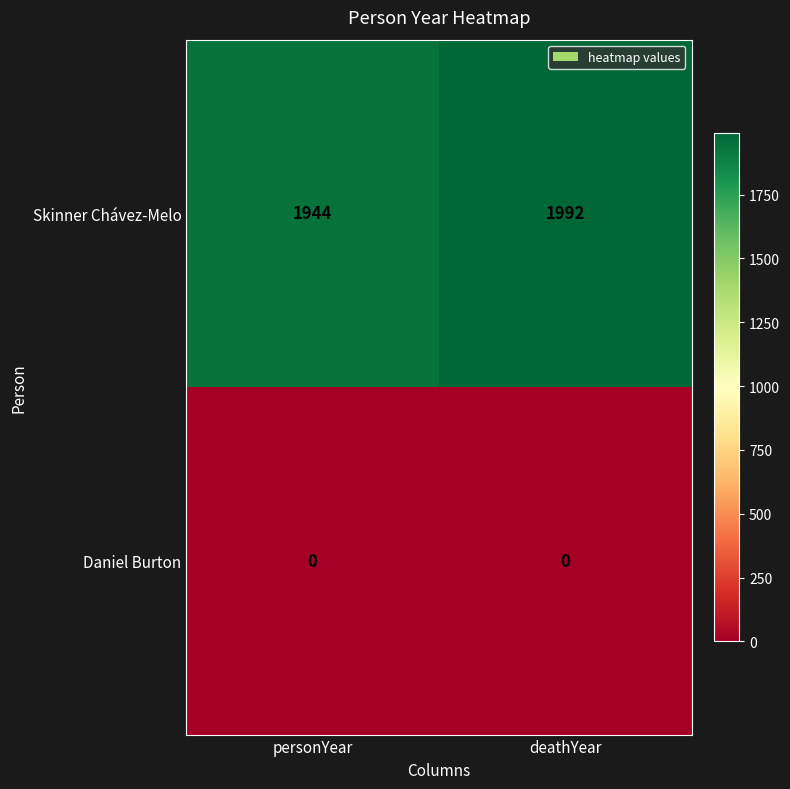

How many series are shown in this chart?

2